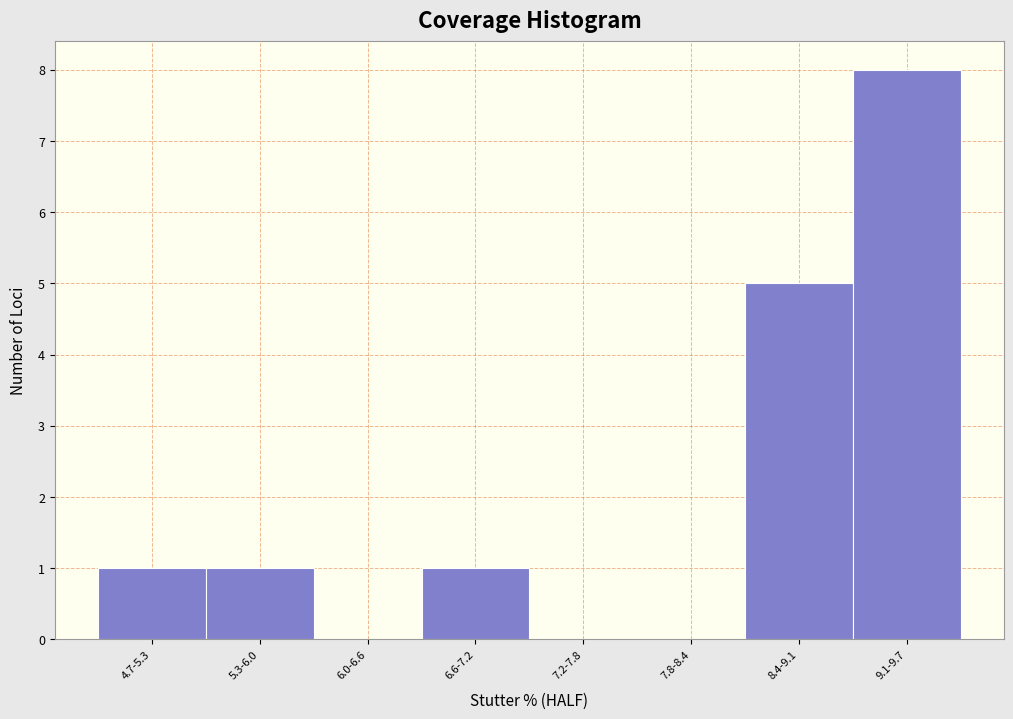

Reading right to left, transcribe all the data shown in this chart.

9.1-9.7=8	8.4-9.1=5	7.8-8.4=0	7.2-7.8=0	6.6-7.2=1	6.0-6.6=0	5.3-6.0=1	4.7-5.3=1